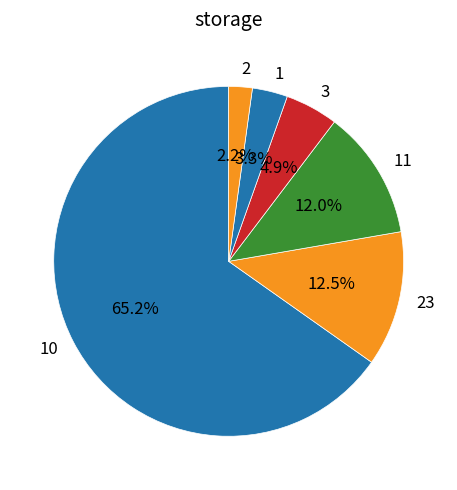

Which slice is the smallest?

2